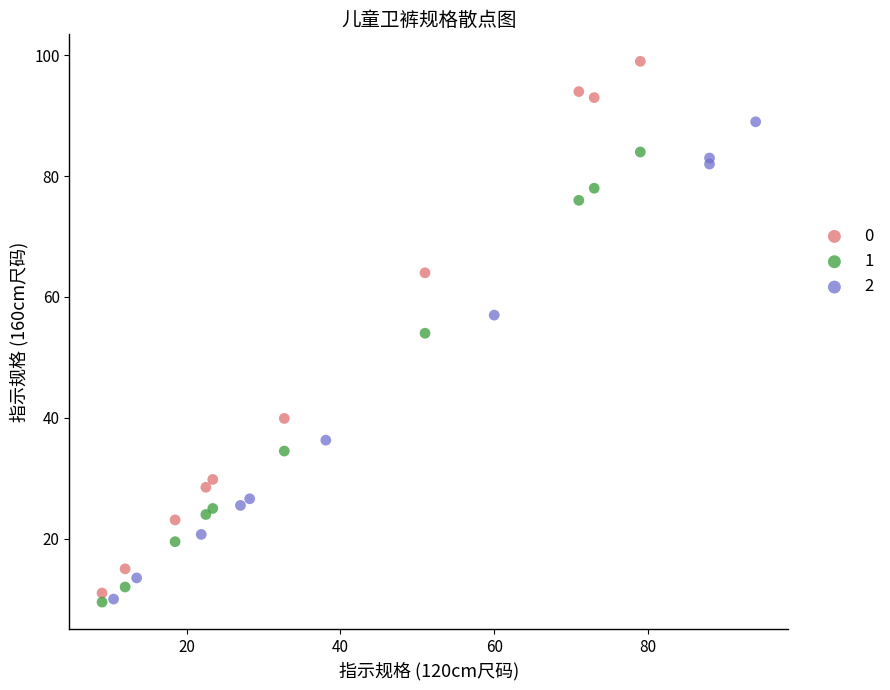

What are all the series names shown in the legend?

0, 1, 2